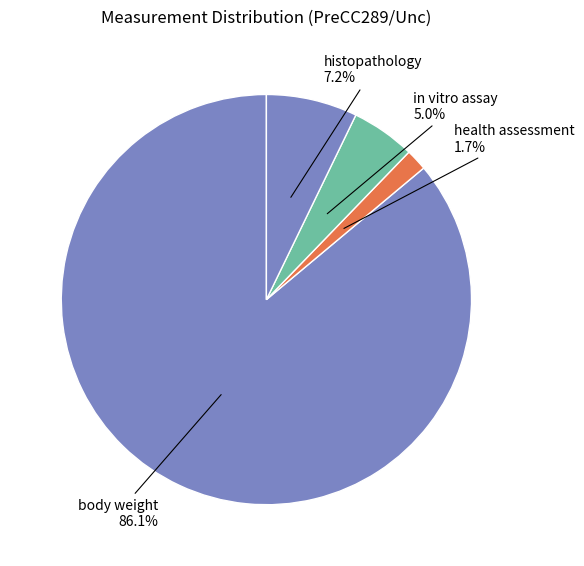

Which slice represents more than half of the pie?

body weight